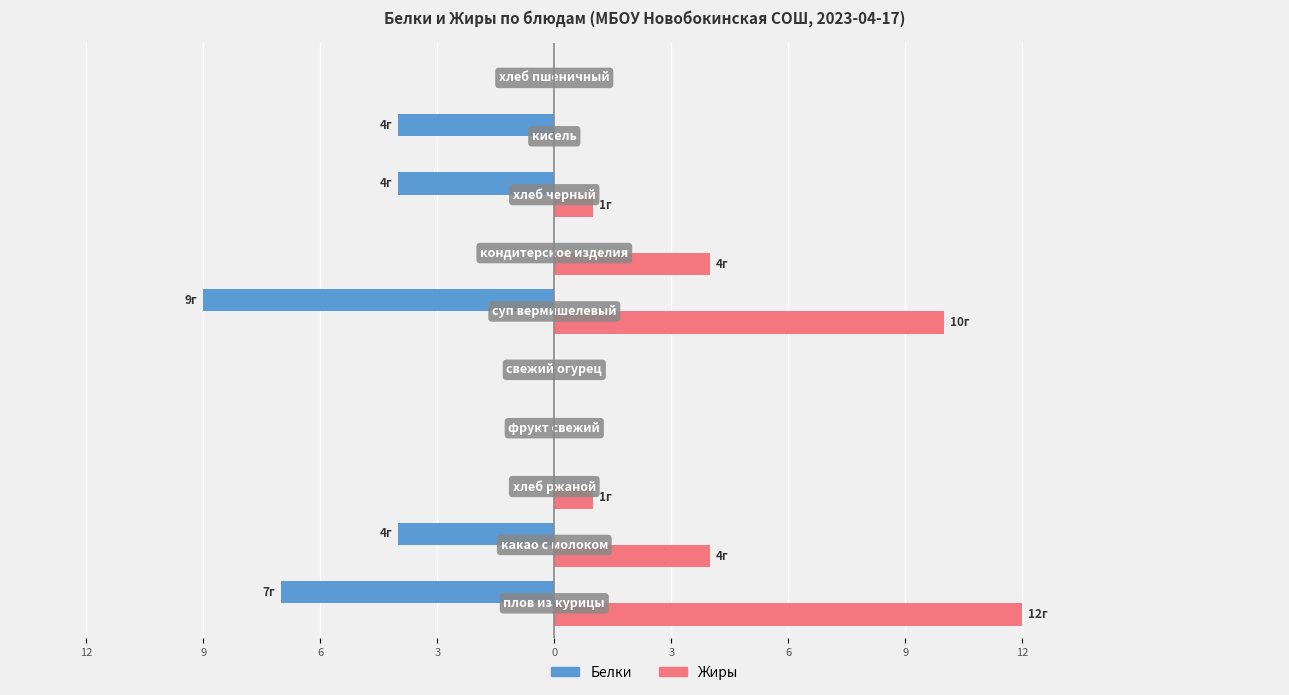

What are all the series names shown in the legend?

Белки, Жиры